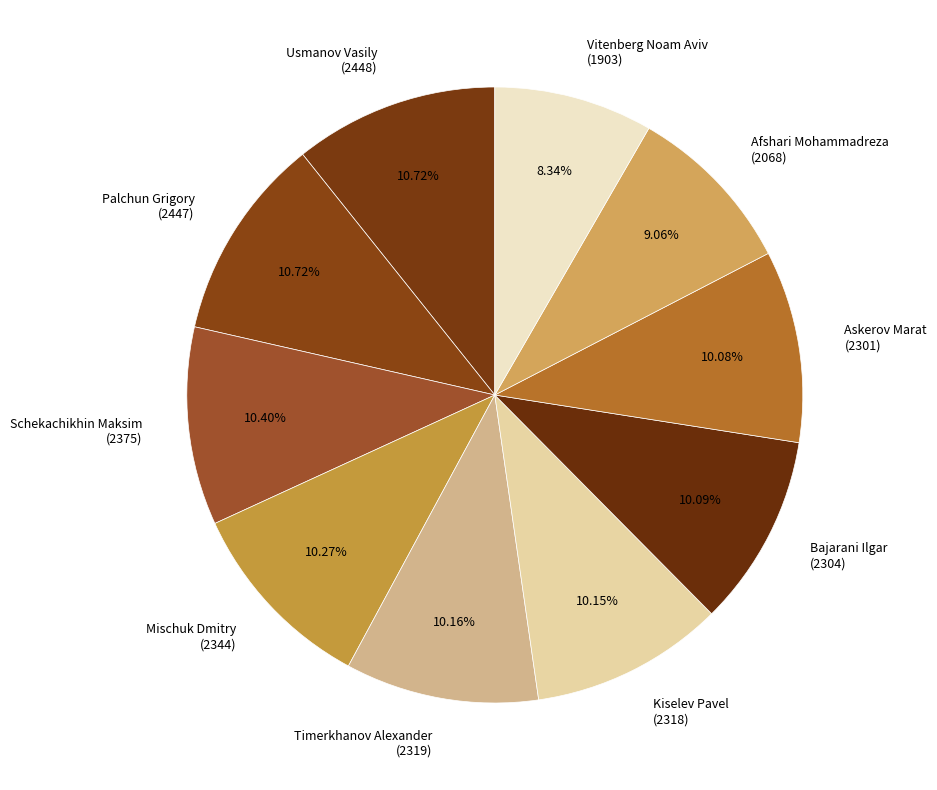

Between Usmanov Vasily (2448) and Afshari Mohammadreza (2068), which is larger?

Usmanov Vasily (2448)